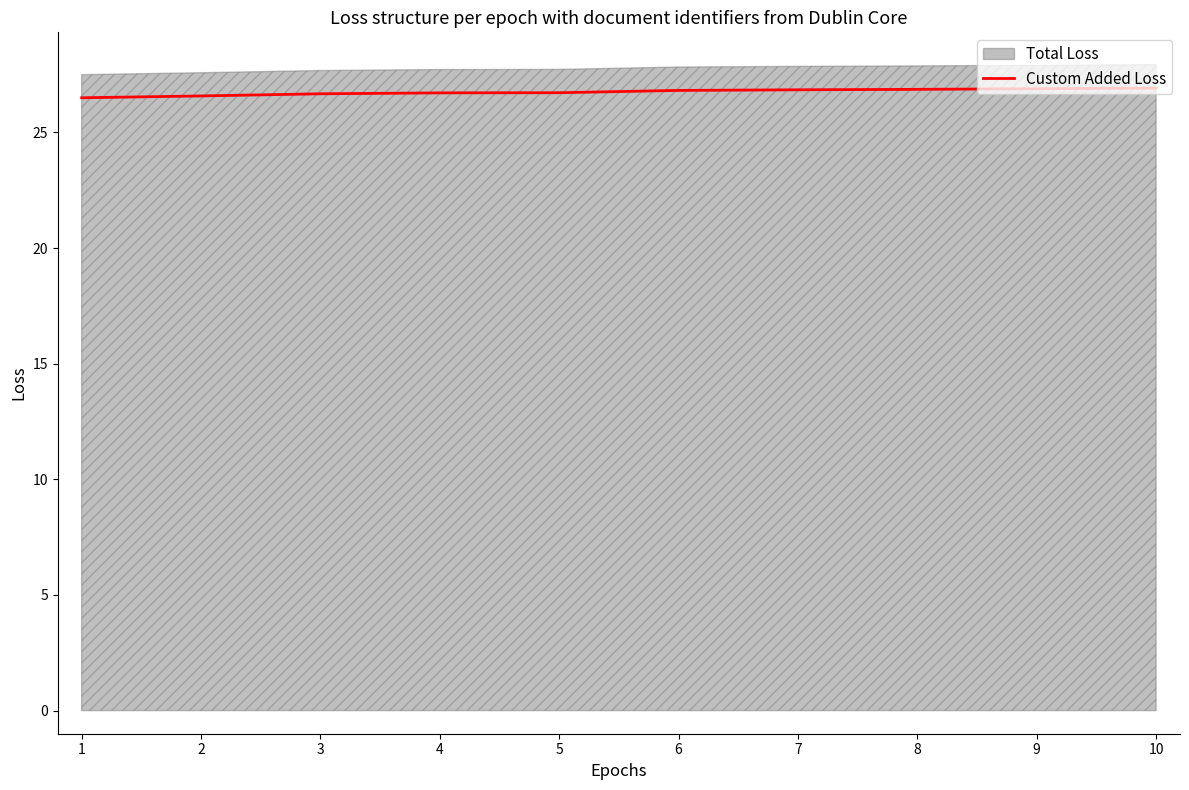

Rank the categories by value from highest to lowest.

10, 9, 8, 7, 6, 5, 4, 3, 2, 1